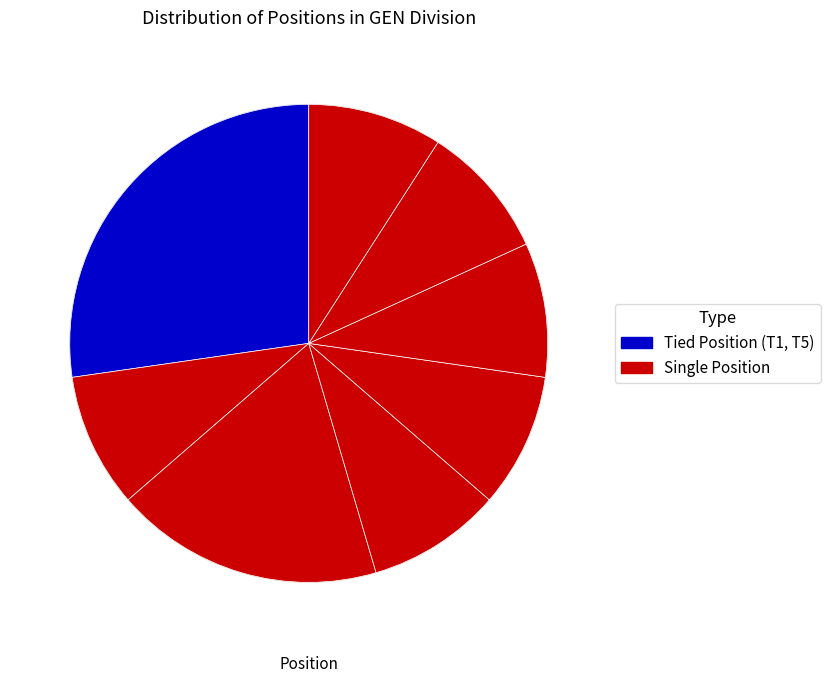

Rank the categories by value from lowest to highest.

4, 7, 8, 9, 10, 11, T5, T1